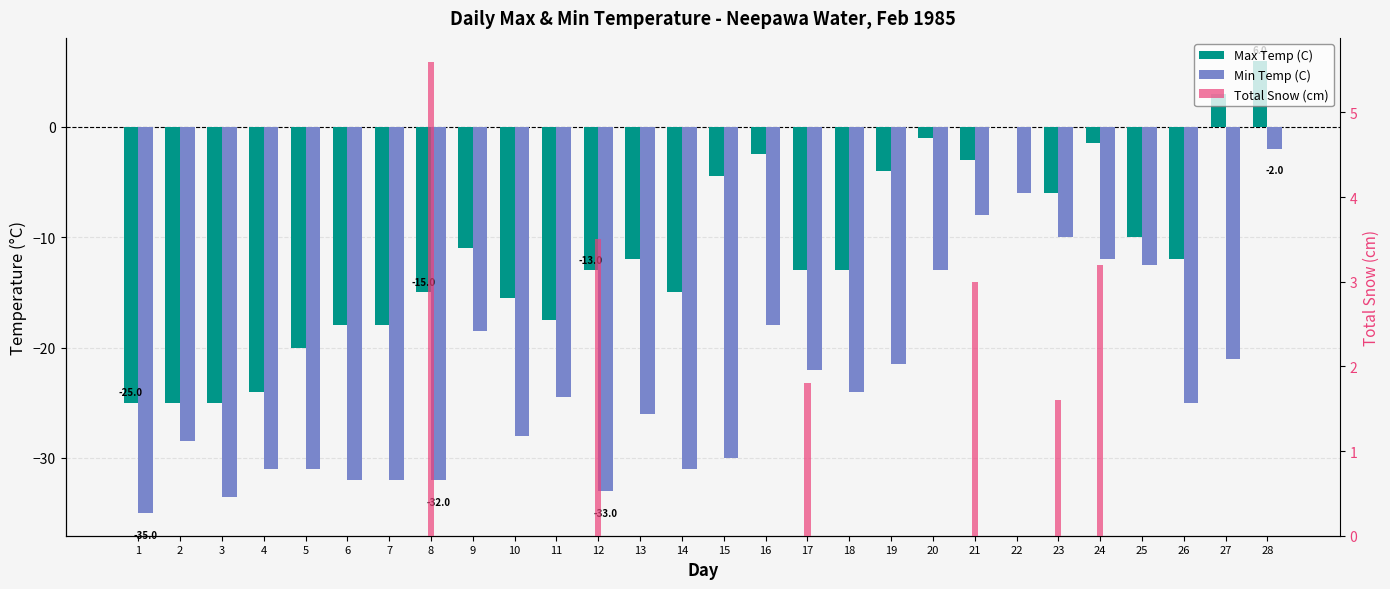

Does the chart contain stacked bars?

No